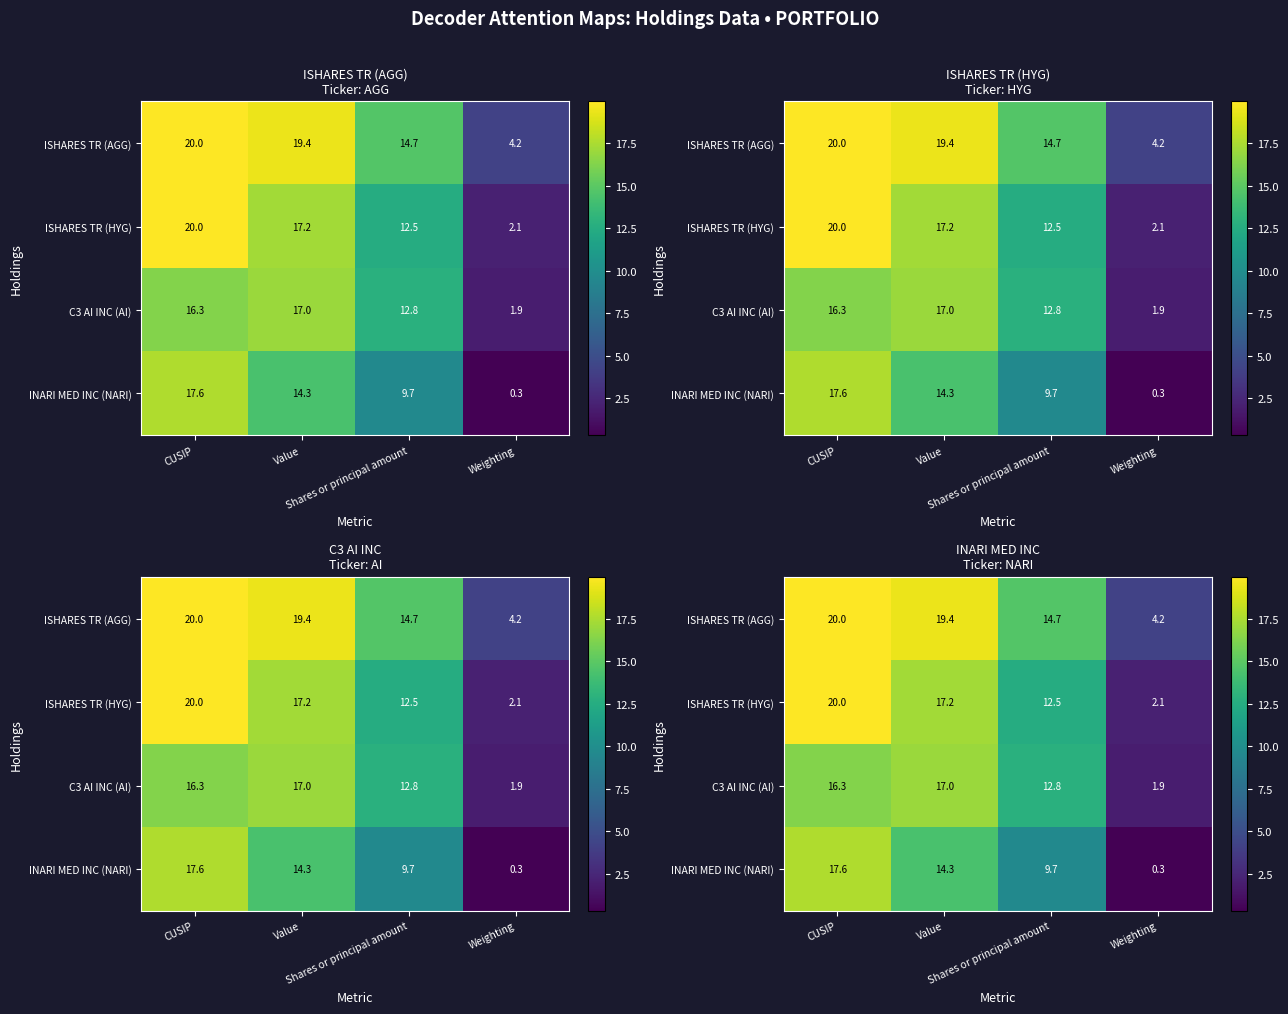

At Weighting, list the series in order from smallest to largest.

INARI MED INC (NARI), C3 AI INC (AI), ISHARES TR (HYG), ISHARES TR (AGG)